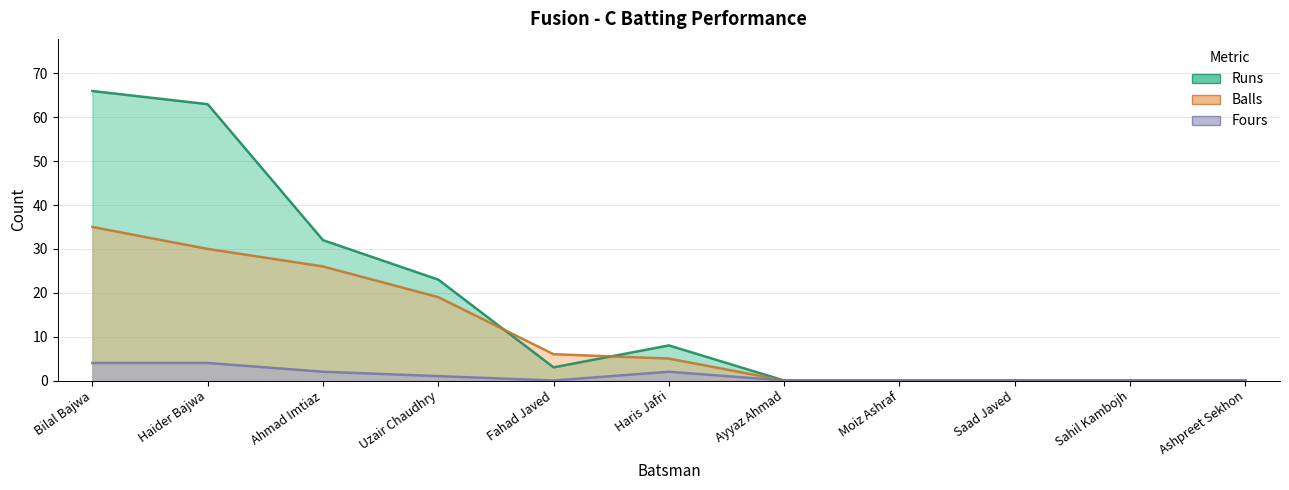

Which has a higher value, Fahad Javed or Ashpreet Sekhon?

Fahad Javed